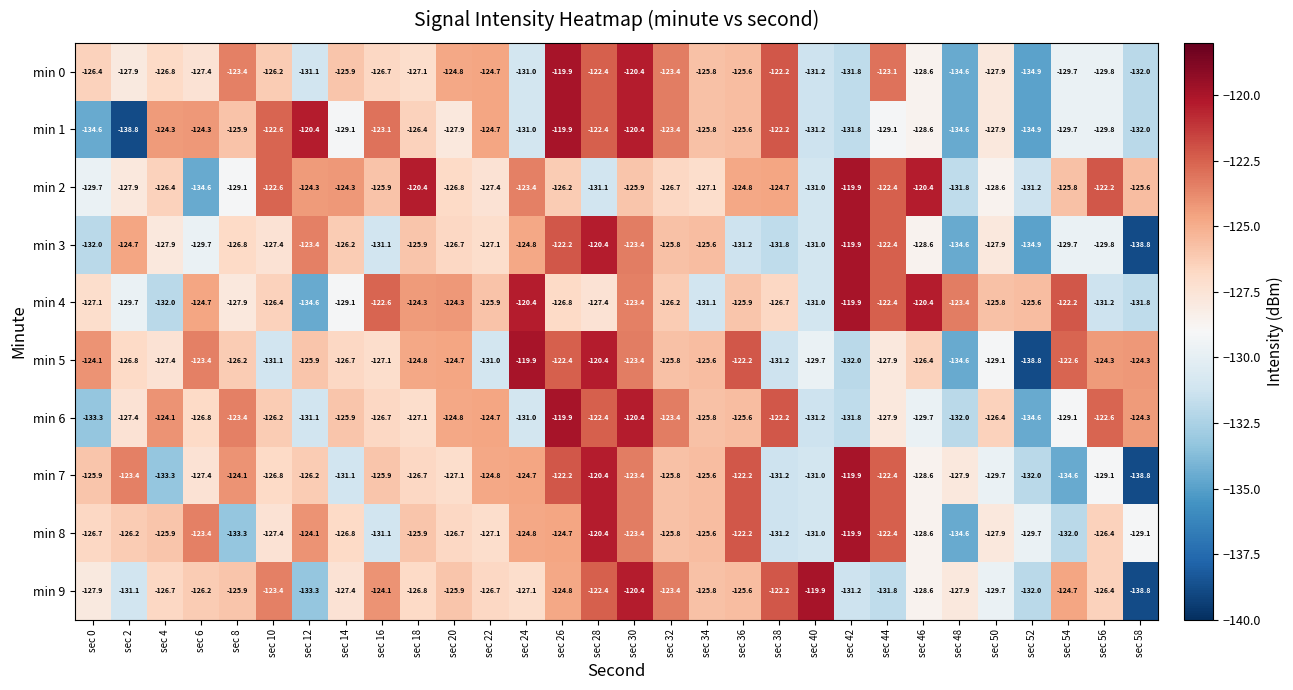

What is the average value of the min 3 series?

-127.7